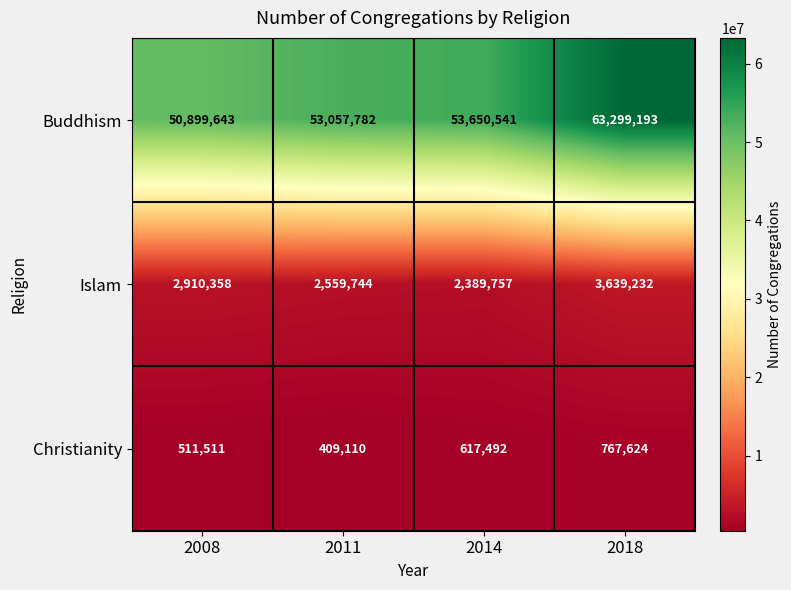

Reading left to right, transcribe all the data shown in this chart.

Buddhism: 50899643	53057782	53650541	63299193
Islam: 2910358	2559744	2389757	3639232
Christianity: 511511	409110	617492	767624